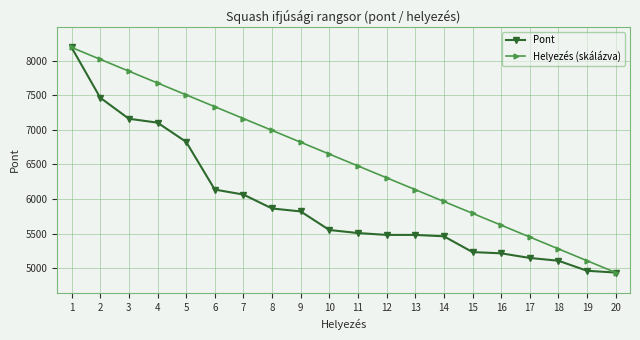

How many lines are shown in the chart?

2